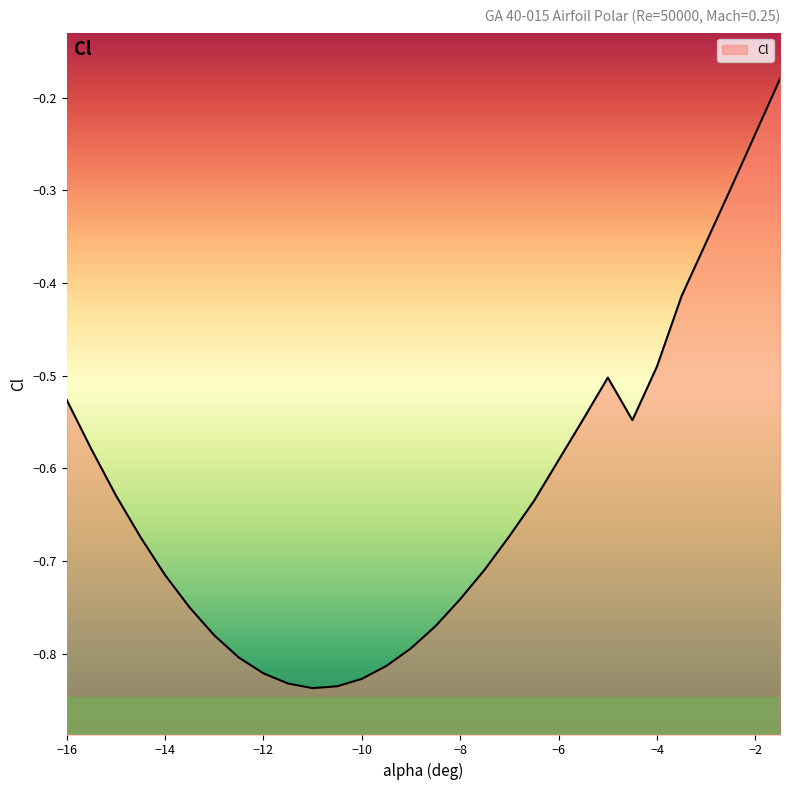

Rank the categories by value from highest to lowest.

-1.5, -2, -2.5, -3, -3.5, -4, -5, -16, -5.5, -4.5, -15.5, -6, -15, -6.5, -7, -14.5, -7.5, -14, -8, -13.5, -8.5, -13, -9, -12.5, -9.5, -12, -10, -11.5, -10.5, -11